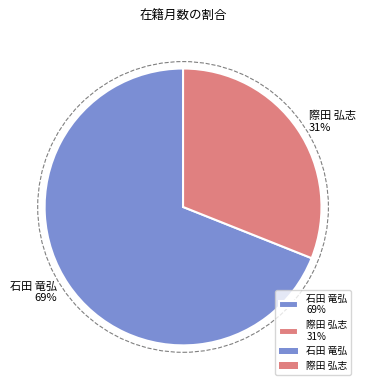

Is it true that 際田 弘志 is 31% of the pie?

True